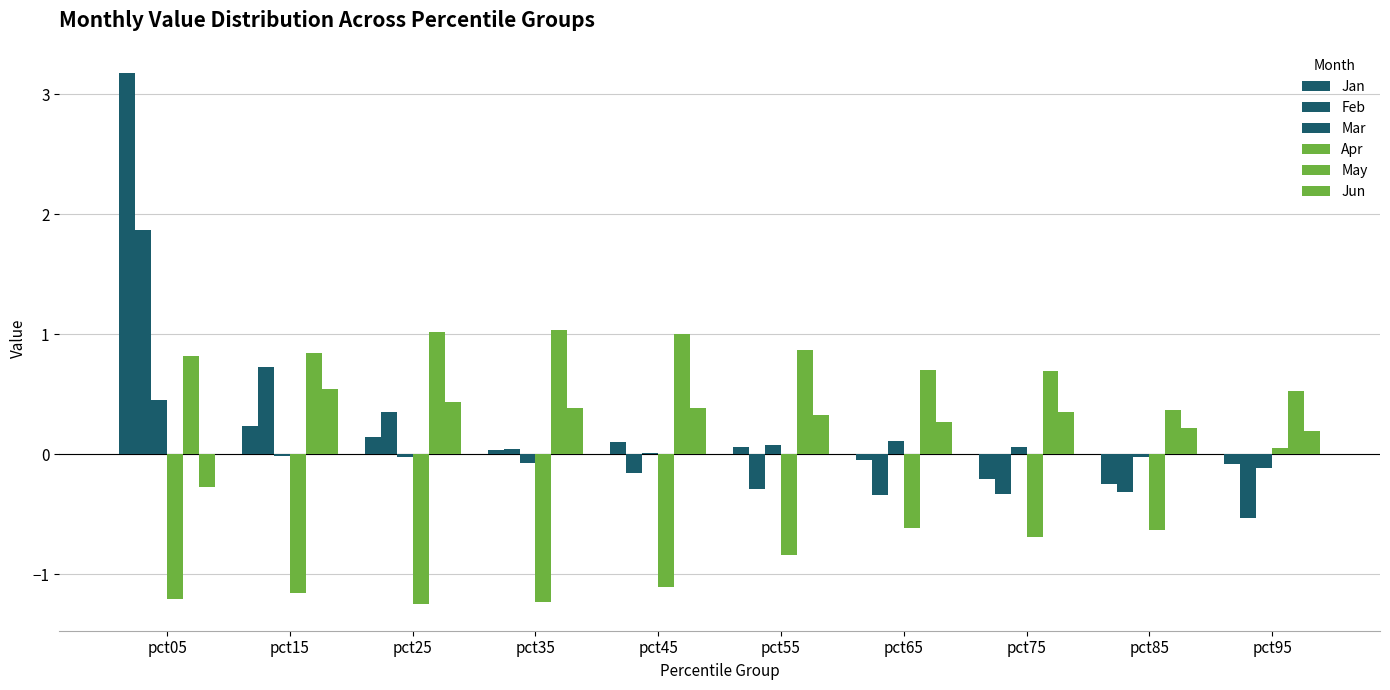

Reading right to left, extract all data points from this chart.

Jan: pct95=-0.1	pct85=-0.2	pct75=-0.2	pct65=-0.0	pct55=0.1	pct45=0.1	pct35=0.0	pct25=0.1	pct15=0.2	pct05=3.2
Feb: pct95=-0.5	pct85=-0.3	pct75=-0.3	pct65=-0.3	pct55=-0.3	pct45=-0.2	pct35=0.0	pct25=0.4	pct15=0.7	pct05=1.9
Mar: pct95=-0.1	pct85=-0.0	pct75=0.1	pct65=0.1	pct55=0.1	pct45=0.0	pct35=-0.1	pct25=-0.0	pct15=-0.0	pct05=0.5
Apr: pct95=0.1	pct85=-0.6	pct75=-0.7	pct65=-0.6	pct55=-0.8	pct45=-1.1	pct35=-1.2	pct25=-1.2	pct15=-1.2	pct05=-1.2
May: pct95=0.5	pct85=0.4	pct75=0.7	pct65=0.7	pct55=0.9	pct45=1.0	pct35=1.0	pct25=1.0	pct15=0.8	pct05=0.8
Jun: pct95=0.2	pct85=0.2	pct75=0.4	pct65=0.3	pct55=0.3	pct45=0.4	pct35=0.4	pct25=0.4	pct15=0.5	pct05=-0.3